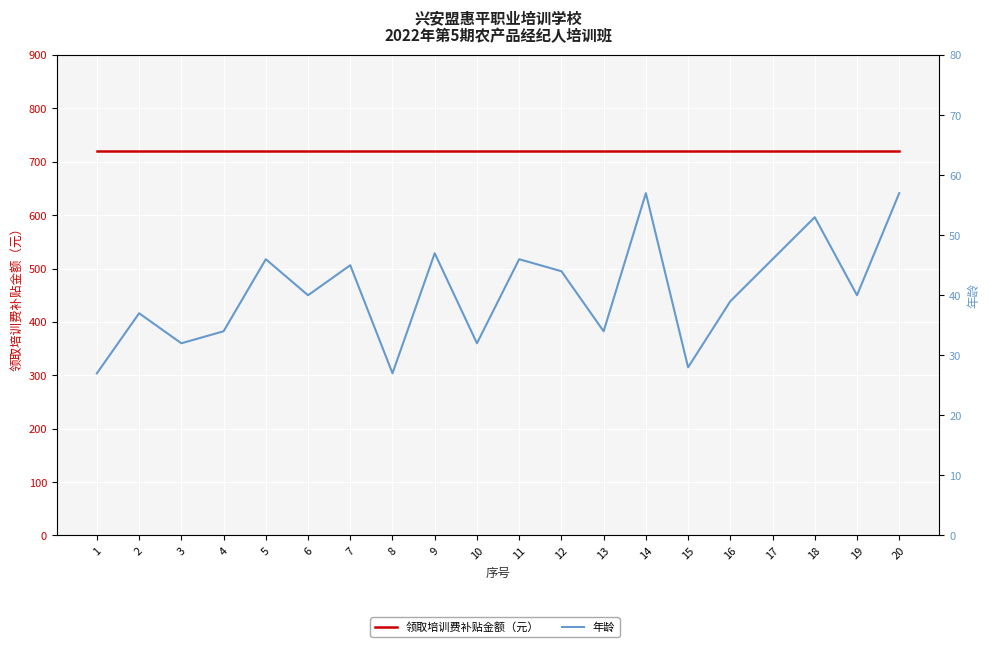

The value of 领取培训费补贴金额（元） at 6 is 720. True or false?

True